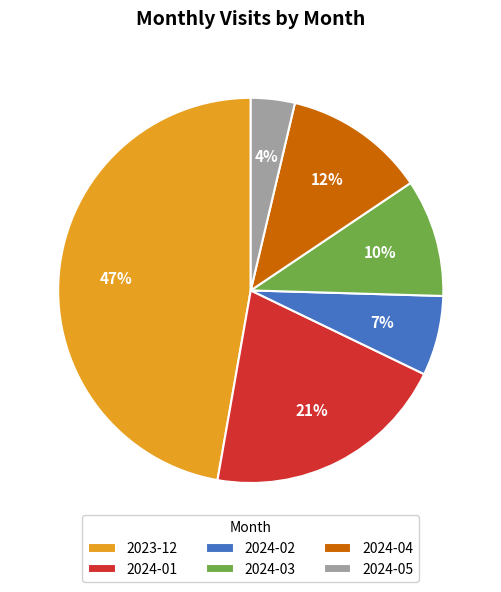

What is the ratio of the value at 2024-01 to the value at 2023-12?

0.4